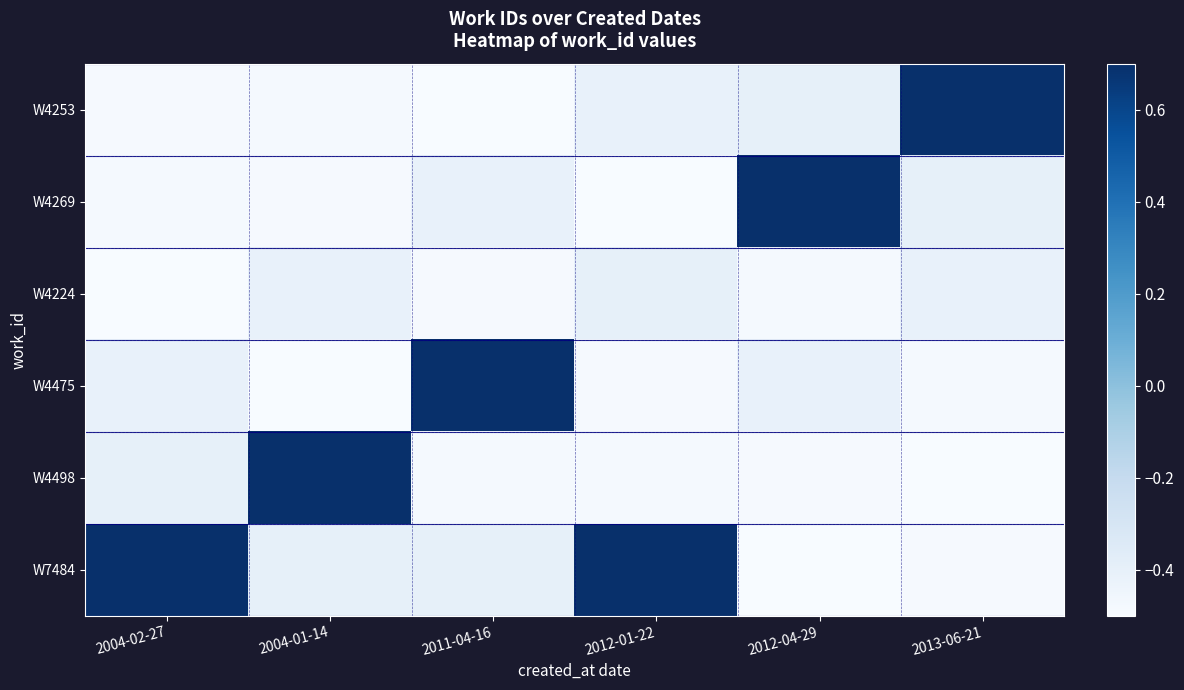

What is the difference between the highest and lowest values at 2004-02-27?

1.2